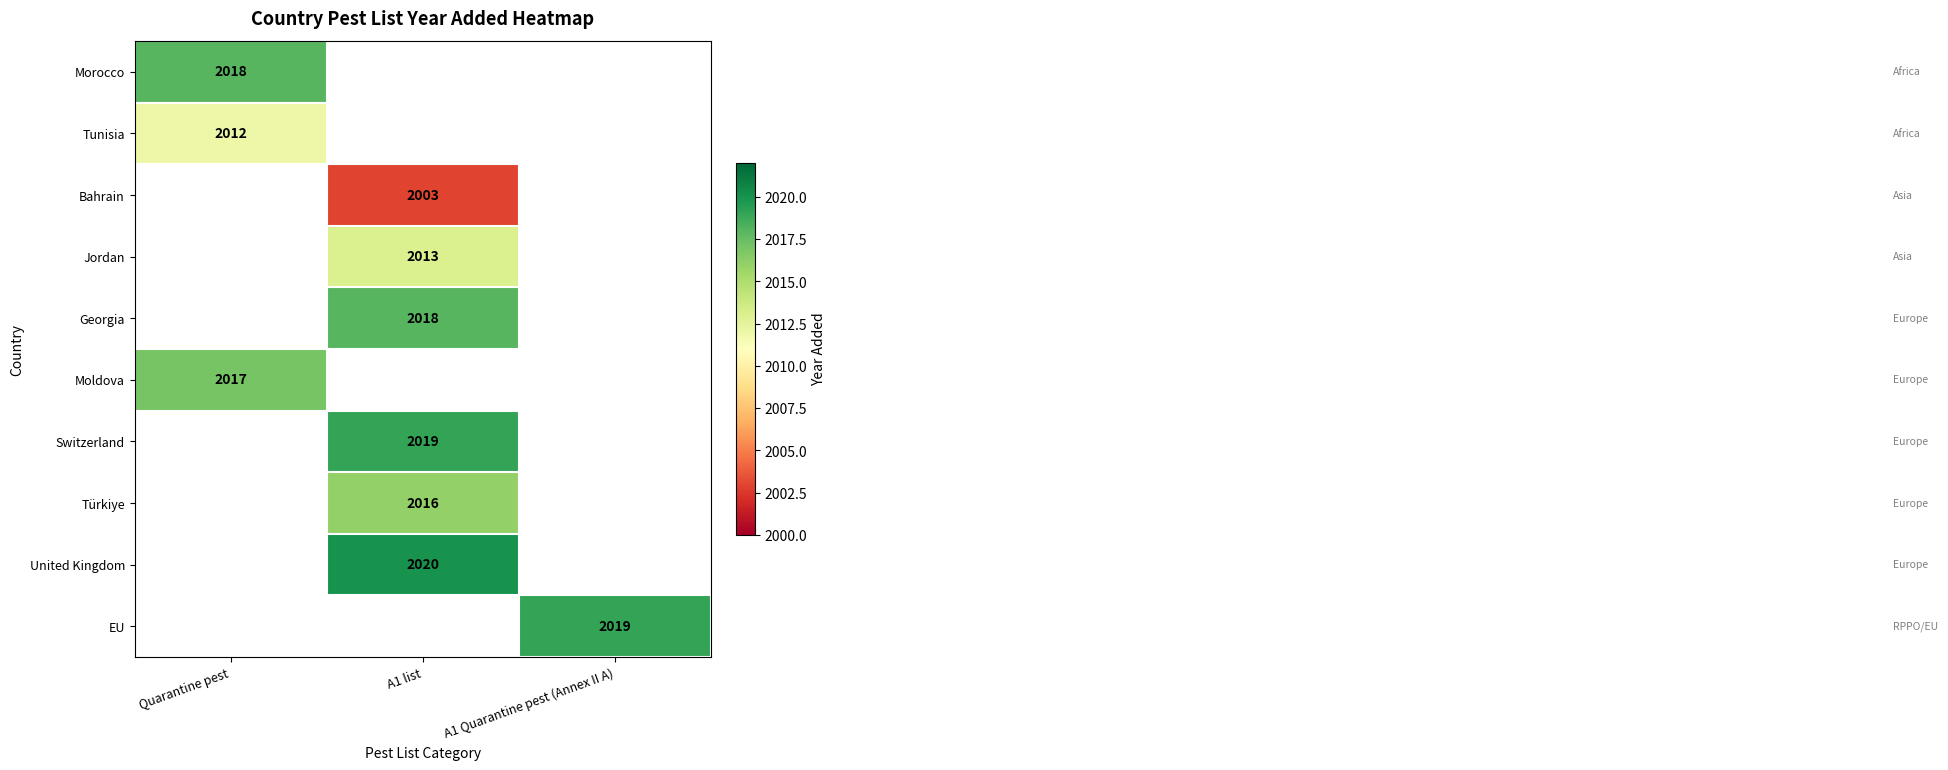

How many series are shown in this chart?

10